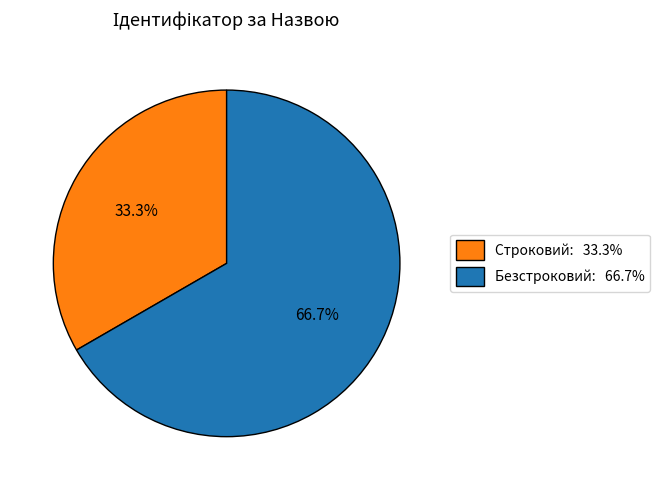

How many segments does this pie chart have?

2